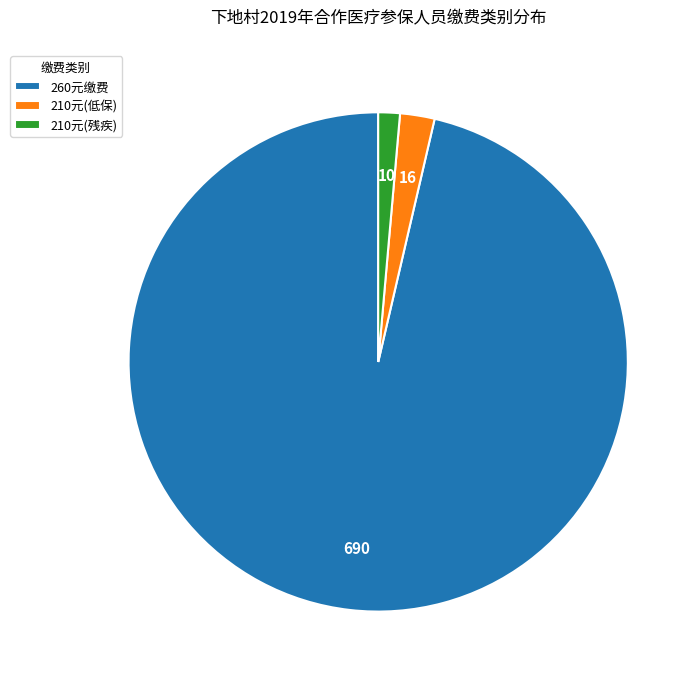

Is there a majority slice in this chart?

Yes